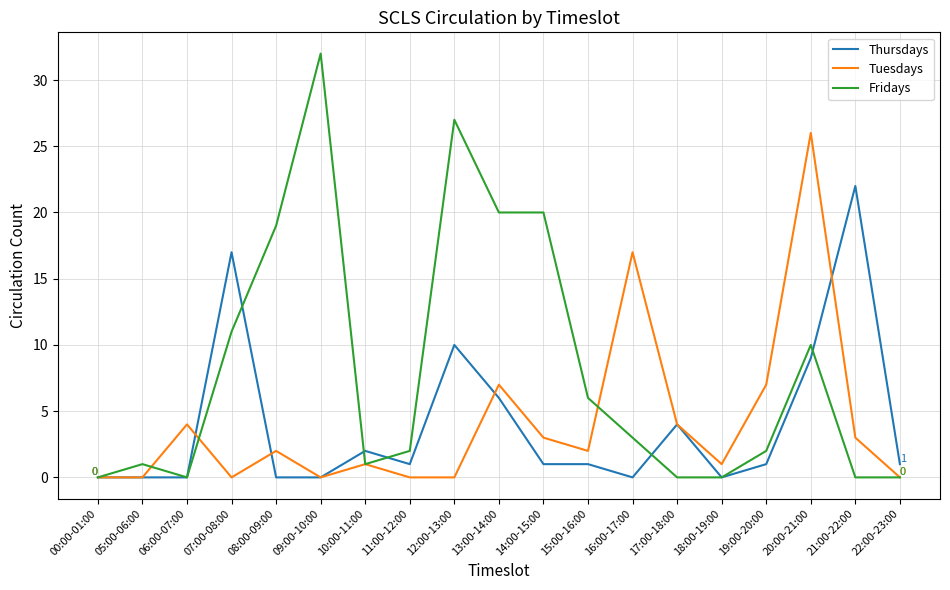

What are all the series names shown in the legend?

Thursdays, Tuesdays, Fridays